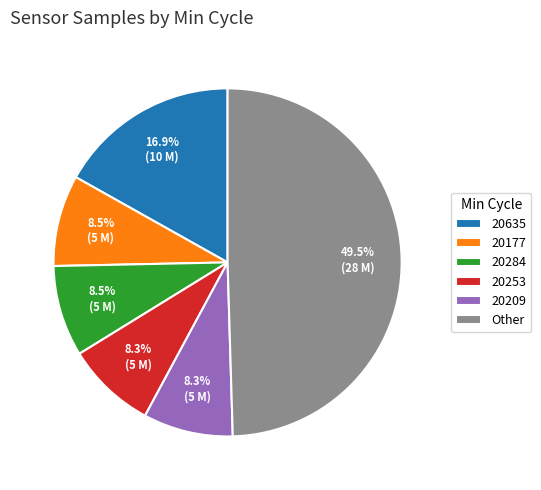

Which category has the biggest portion of the pie?

Other